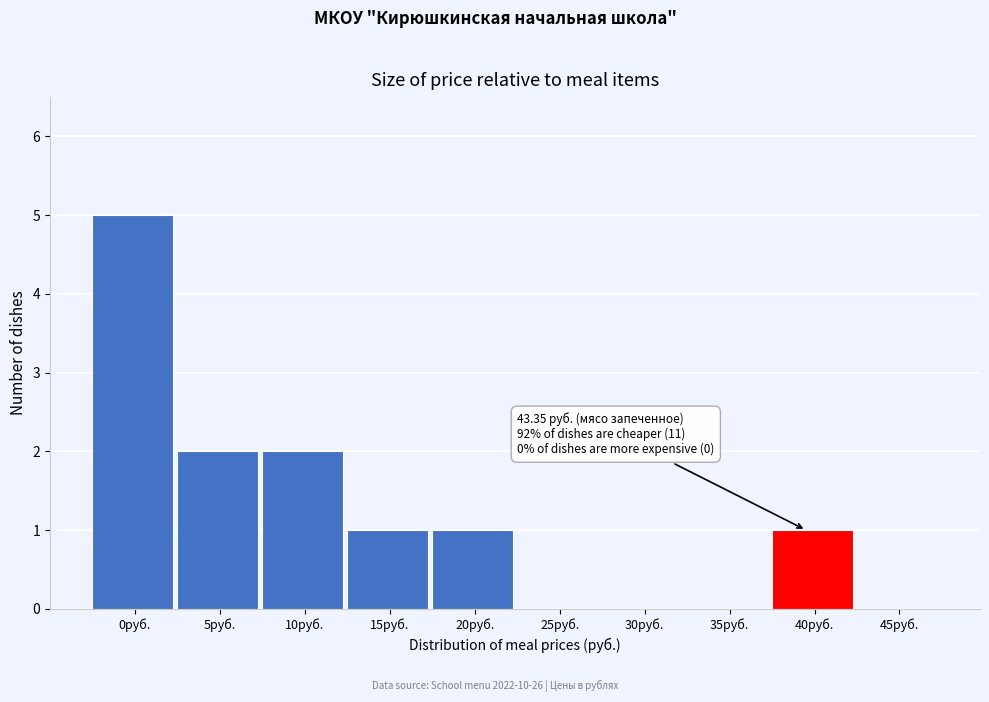

Reading left to right, list all the values displayed in this chart.

0руб.=5	5руб.=2	10руб.=2	15руб.=1	20руб.=1	25руб.=0	30руб.=0	35руб.=0	40руб.=1	45руб.=0